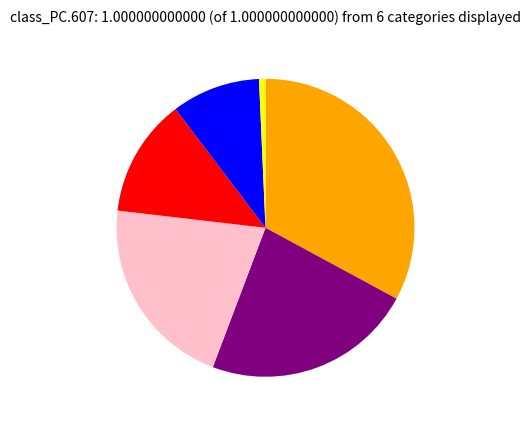

Is there a majority slice in this chart?

No